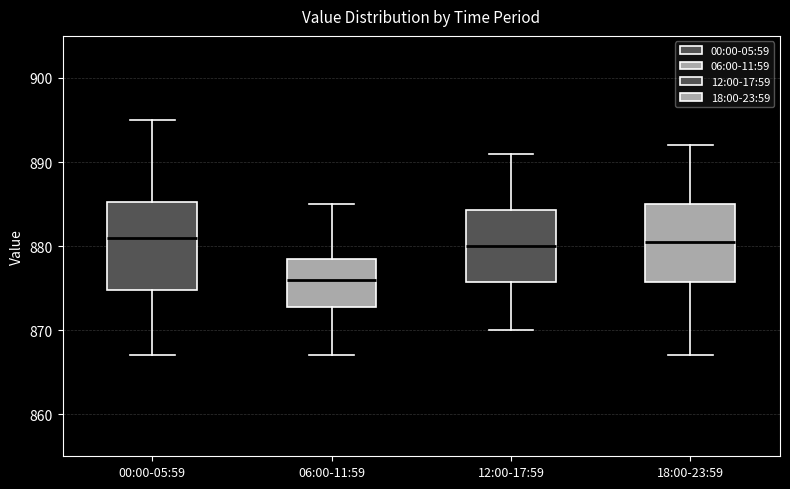

Where is the lower edge of the box for 18:00-23:59 on the y-axis? The values are not printed on the chart, so give them approximately, as read against the axis.

876